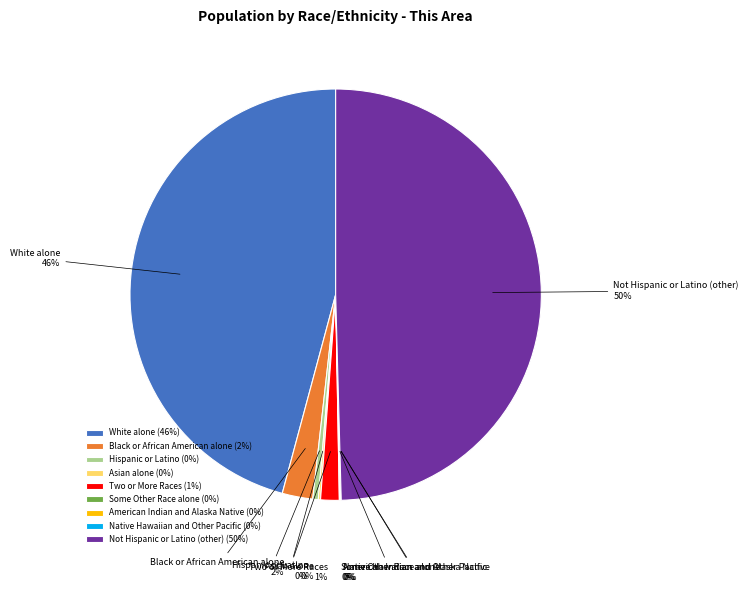

To the nearest percent, what is the average slice percentage?

11%